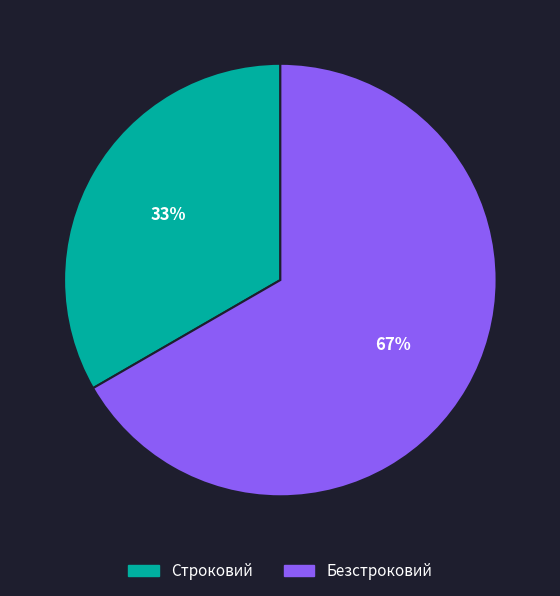

Approximately how many times larger is the value at Строковий compared to Безстроковий?

0.5